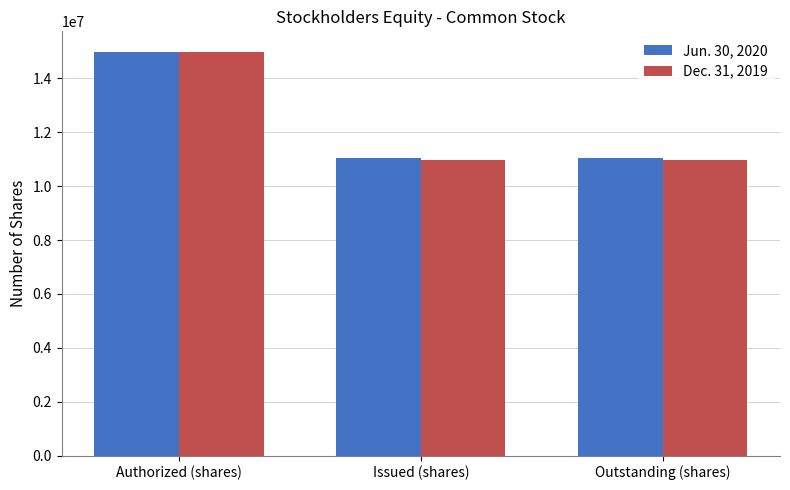

True or false: Dec. 31, 2019 has a value of 19506049 at Outstanding (shares).

False